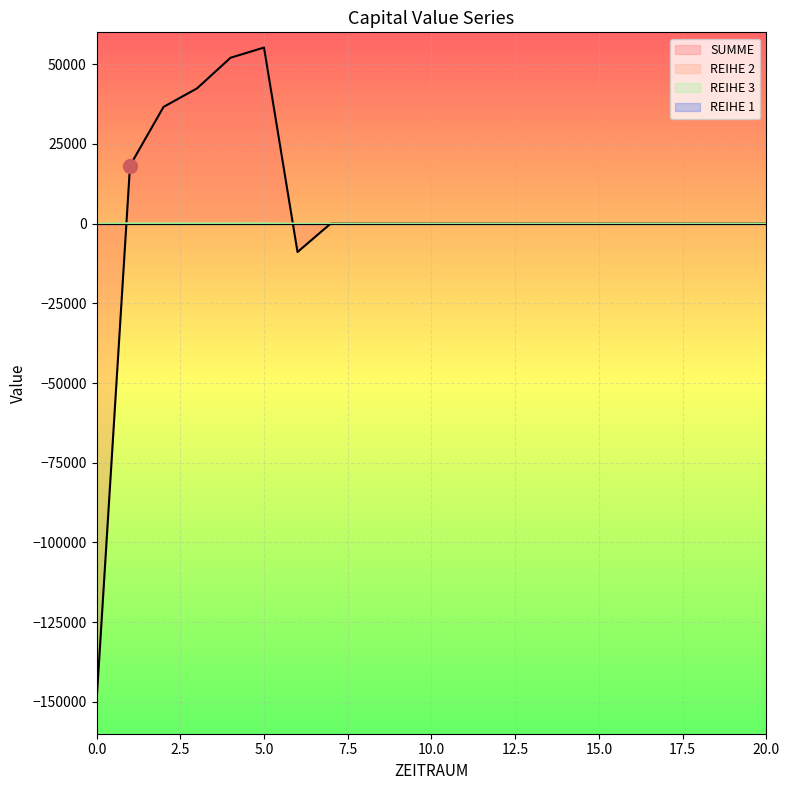

Is it true that REIHE 3 equals 39.2 at 7?

False